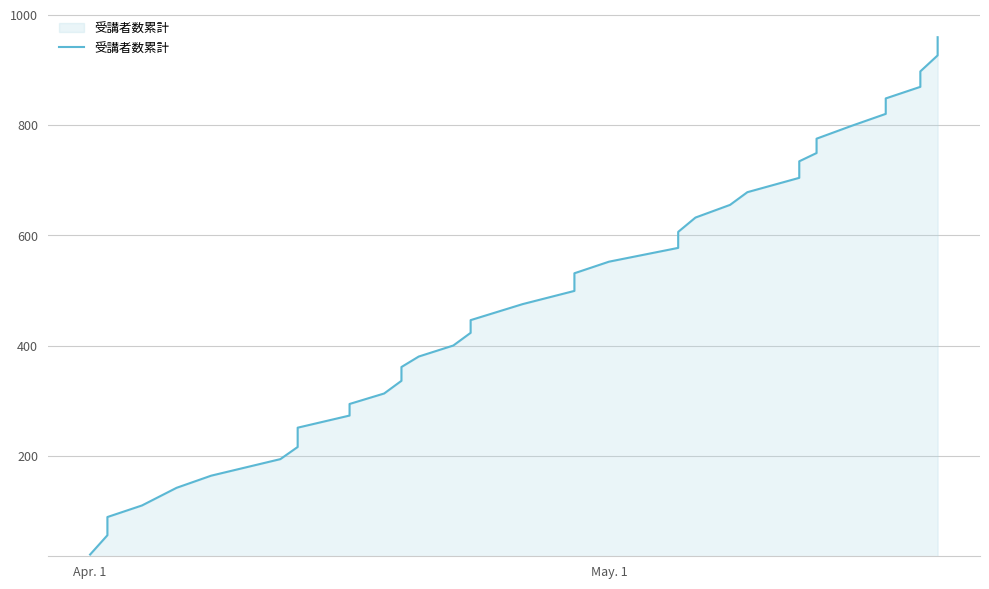

What is the maximum value shown in the chart?

959